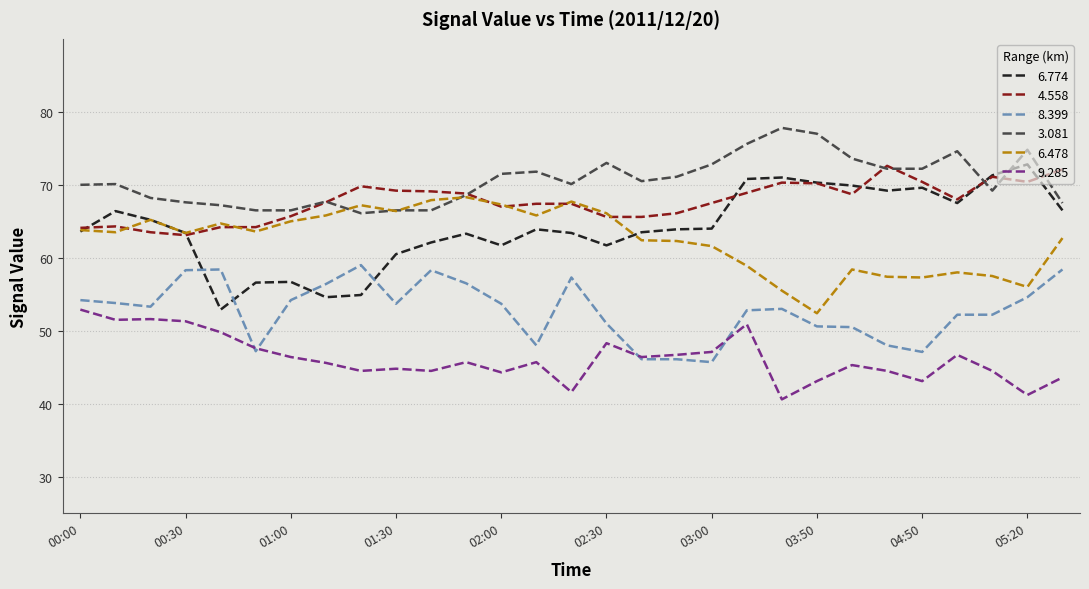

Which series has the largest total across all categories?

3.081